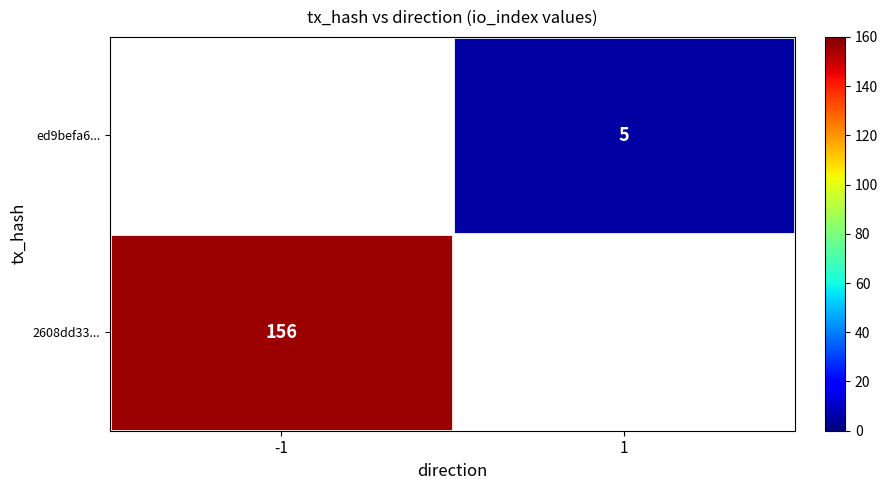

What is the smallest value displayed?

5.0